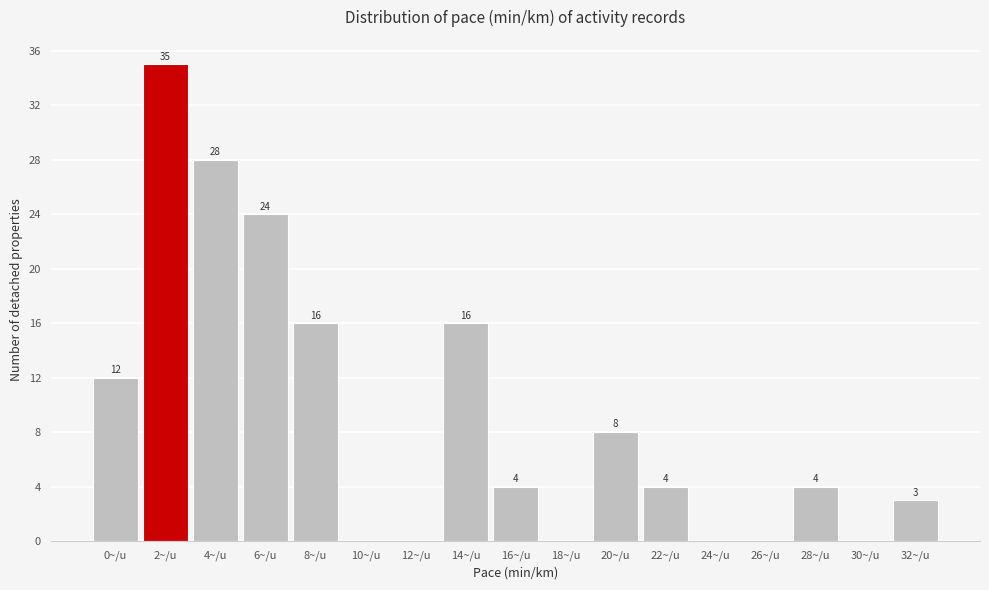

Reading right to left, what are all the values shown in this chart?

32~/u=3	30~/u=0	28~/u=4	26~/u=0	24~/u=0	22~/u=4	20~/u=8	18~/u=0	16~/u=4	14~/u=16	12~/u=0	10~/u=0	8~/u=16	6~/u=24	4~/u=28	2~/u=35	0~/u=12